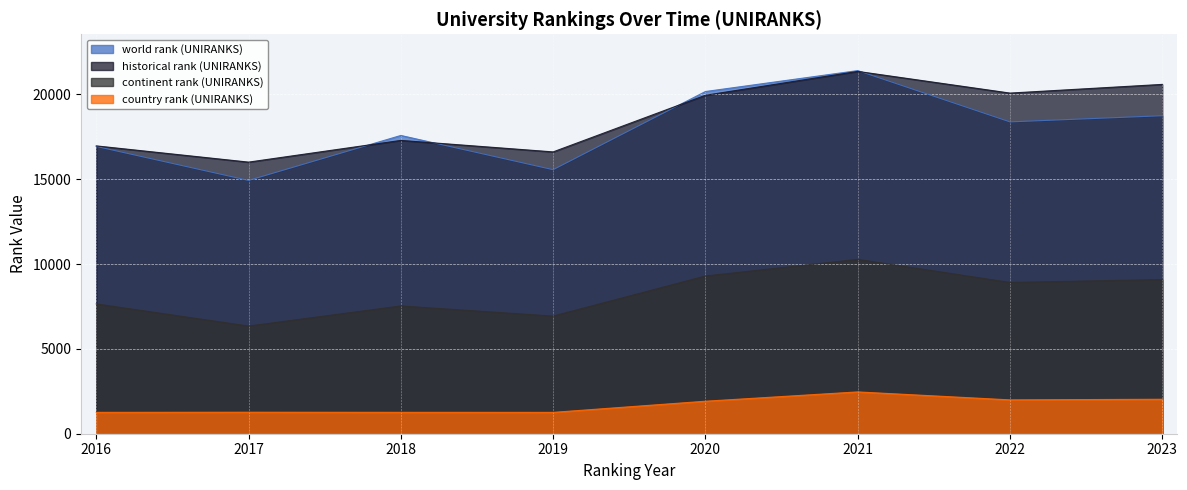

At which label does country rank (UNIRANKS) reach its peak?

2021